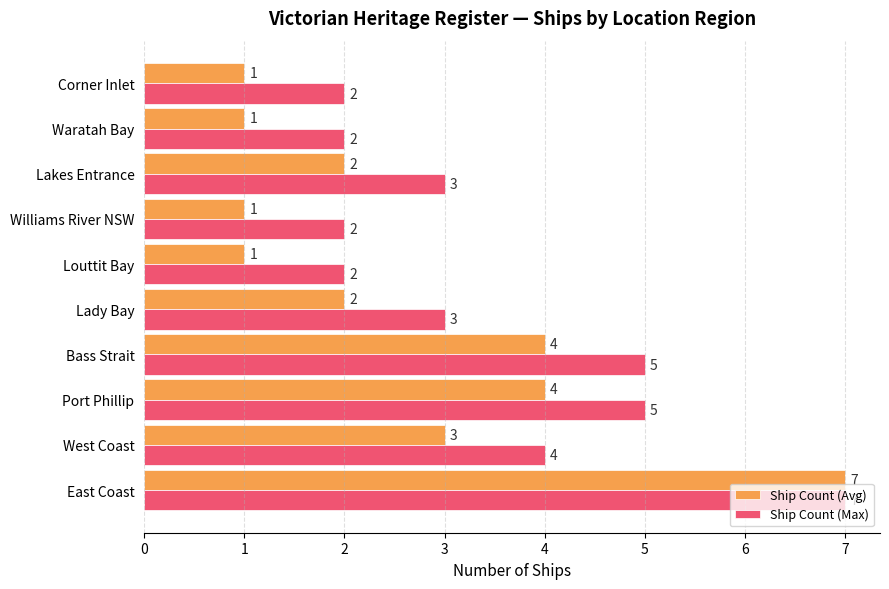

Which series has the largest range (max minus min)?

Ship Count (Avg)